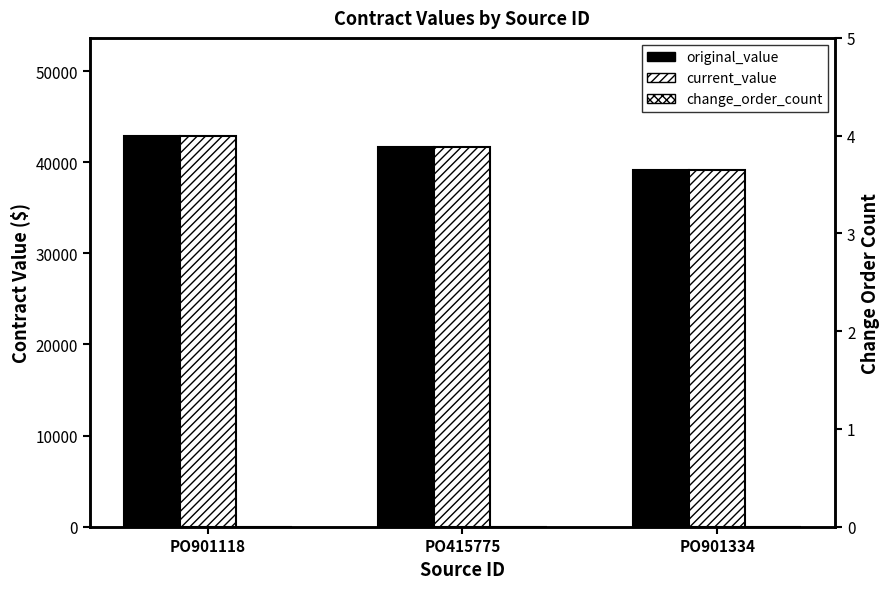

What is the sum of all current_value values?

123733